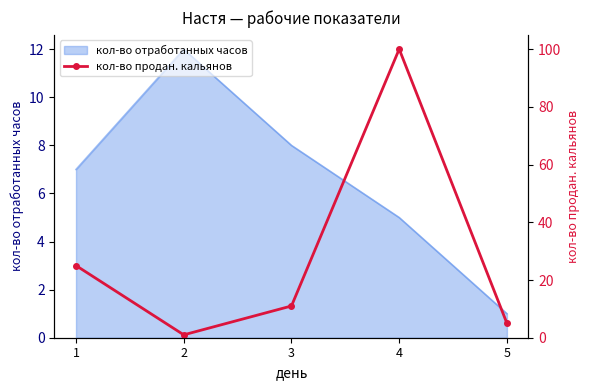

Rank the categories by кол-во отработанных часов value from lowest to highest.

5, 4, 1, 3, 2